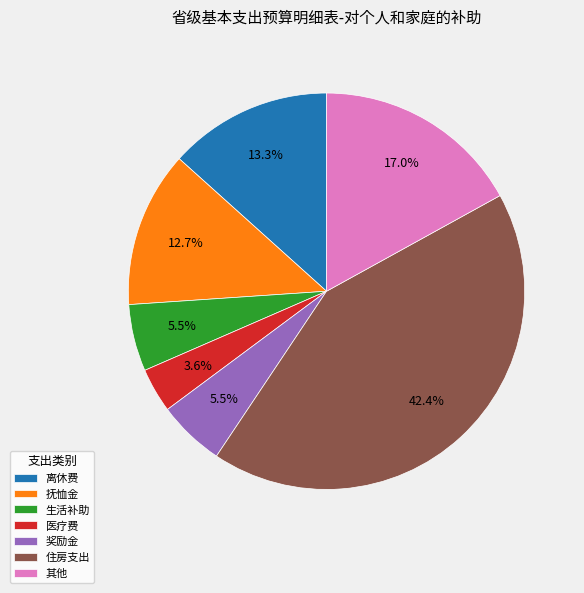

True or false: 其他 accounts for 17% of the total.

True